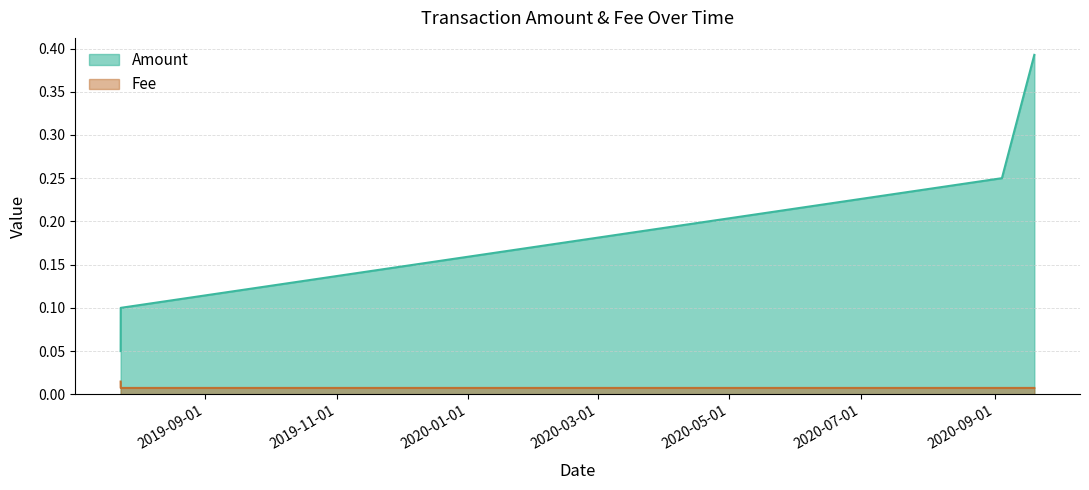

What is the spread (max minus min) of values at 2020-09-04 08:36:00?

0.2